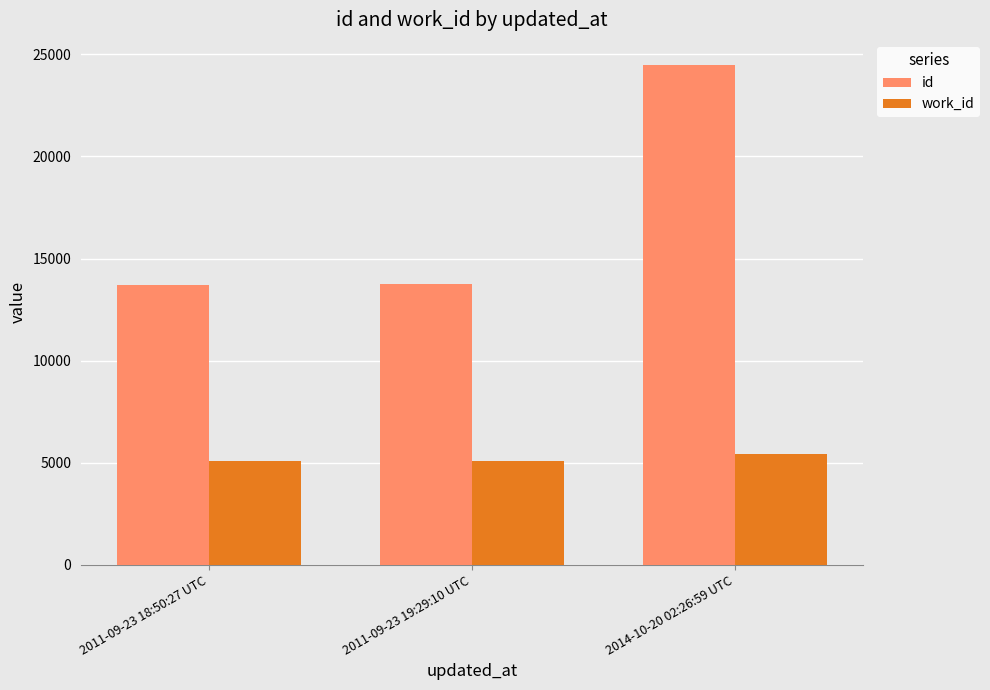

What is the value of the work_id bar at the 3rd from the left?

5418